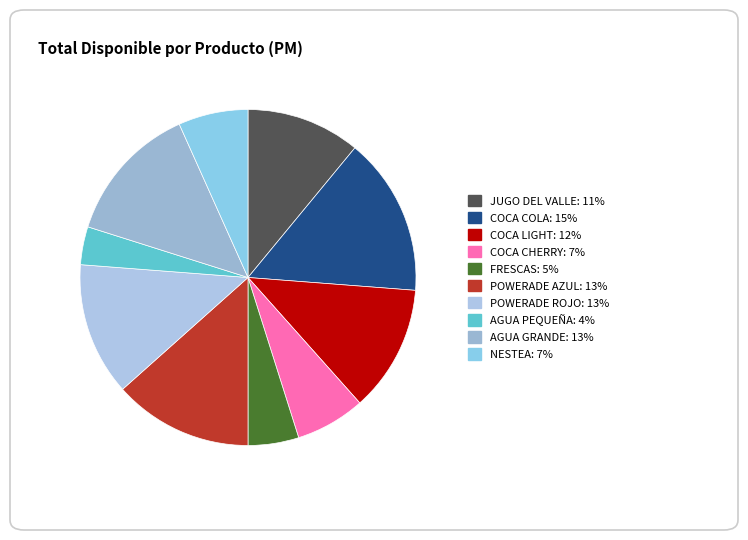

Is there a majority slice in this chart?

No